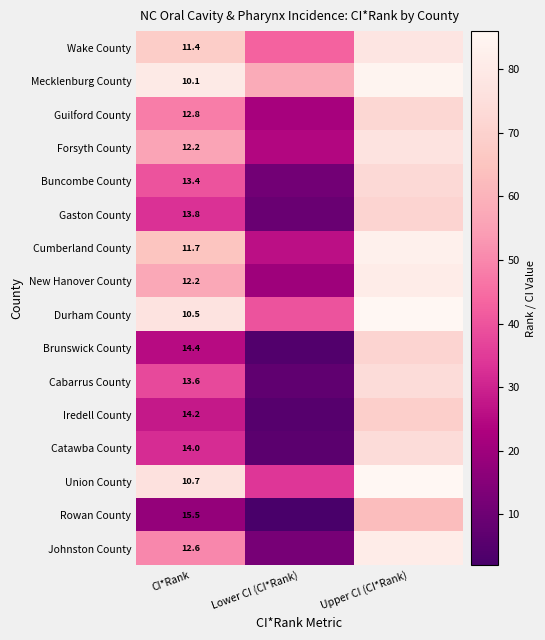

Is it true that Catawba County equals 14.0 at CI*Rank?

True